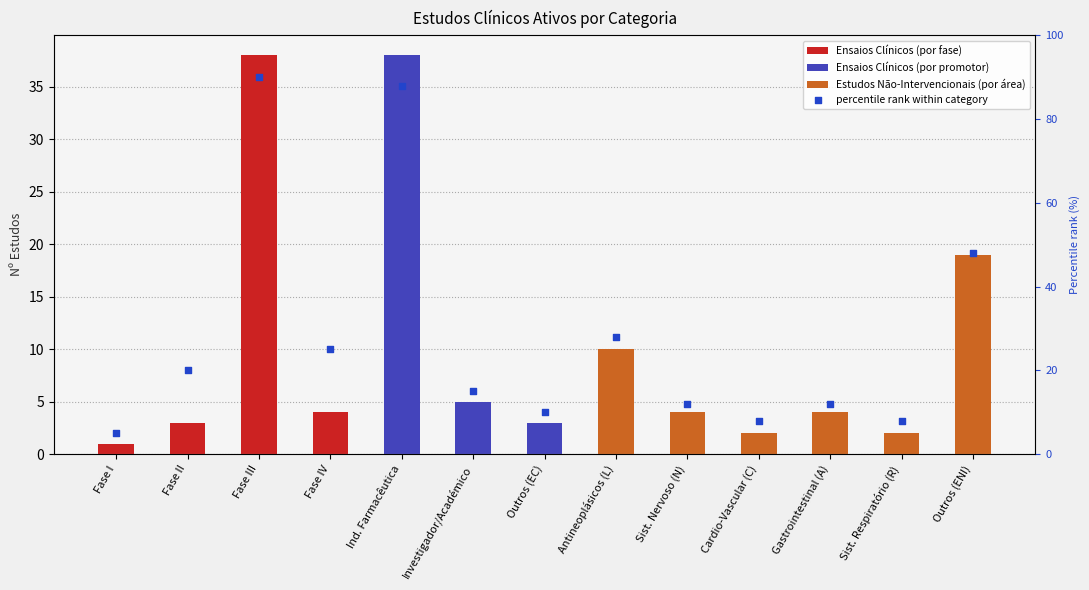

Between Fase I and Fase IV, which is larger?

Fase IV